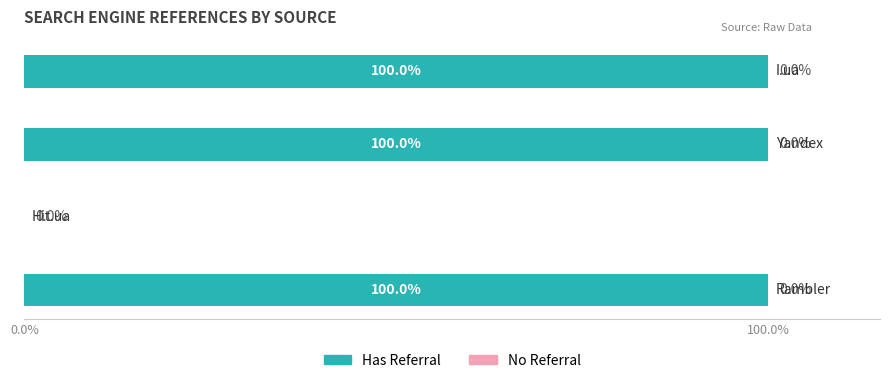

What is the greatest value displayed?

100